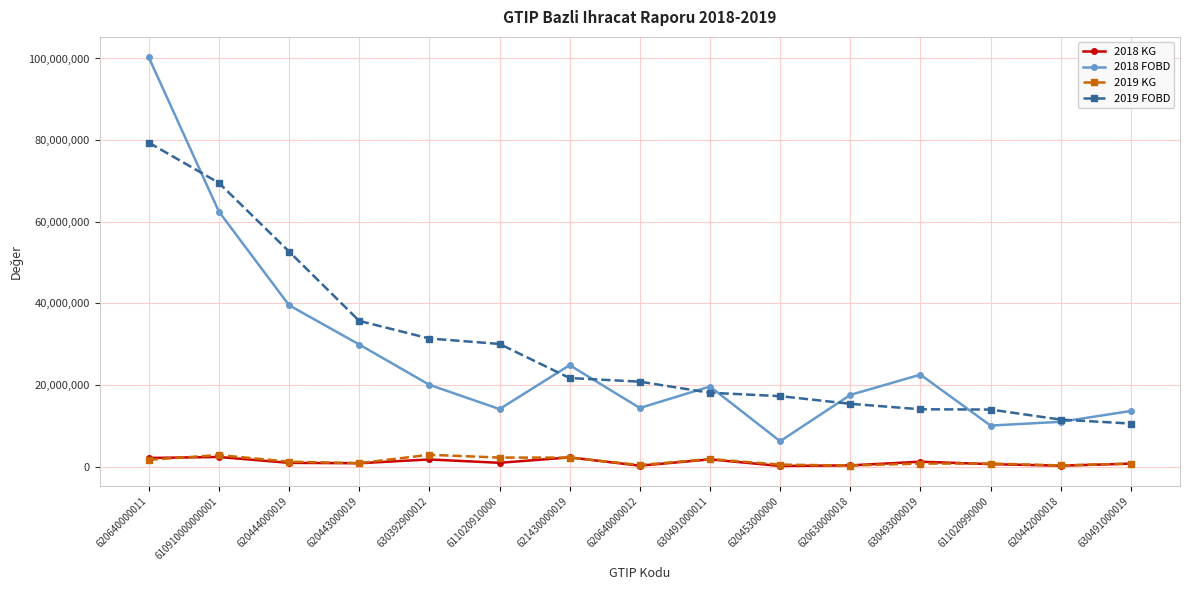

How many values in the 2019 KG series are below 869650?

7